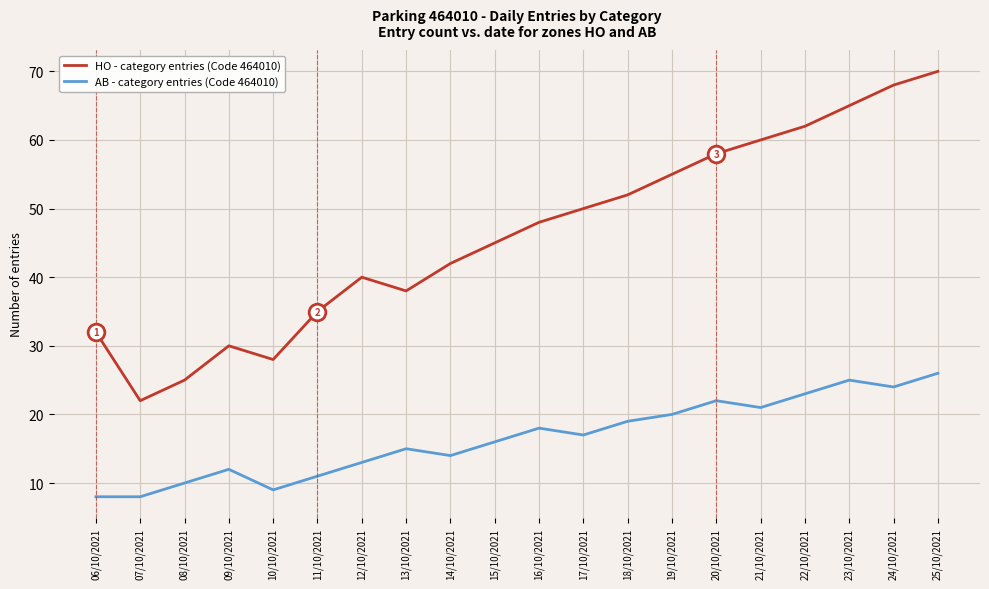

The value of HO - category entries (Code 464010) at 10/10/2021 is 8. True or false?

False